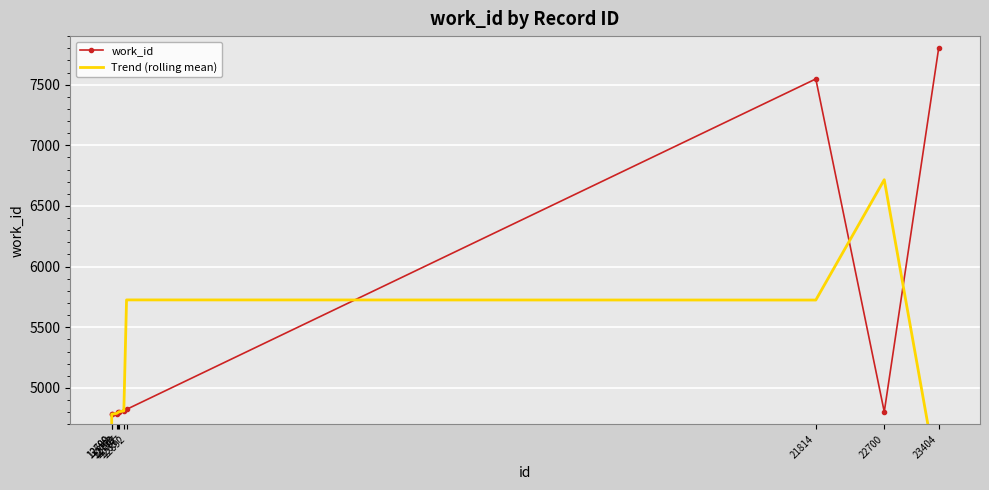

Count the number of categories in the chart.

10